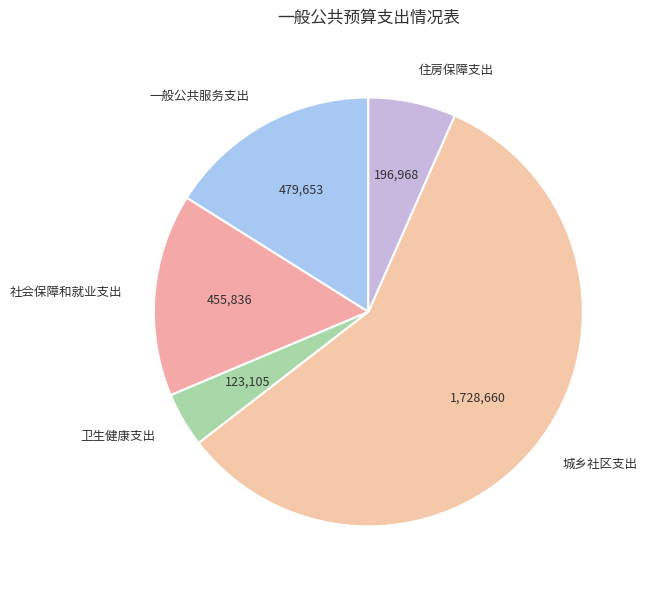

Is it true that 社会保障和就业支出 is 15% of the pie?

True